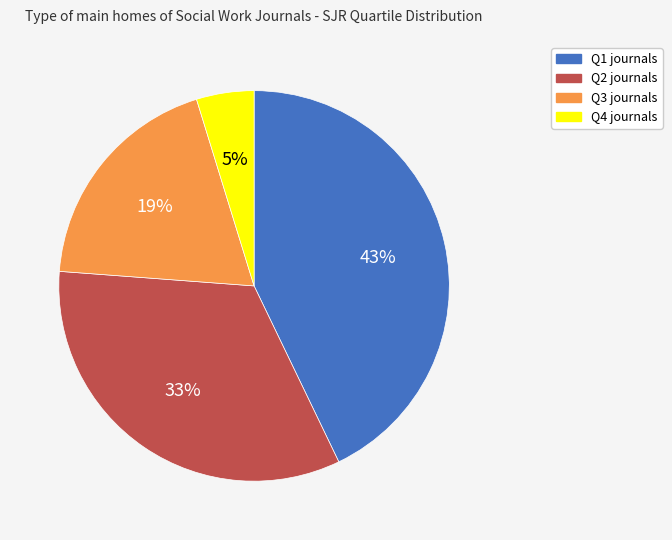

Does any single category account for the majority?

No